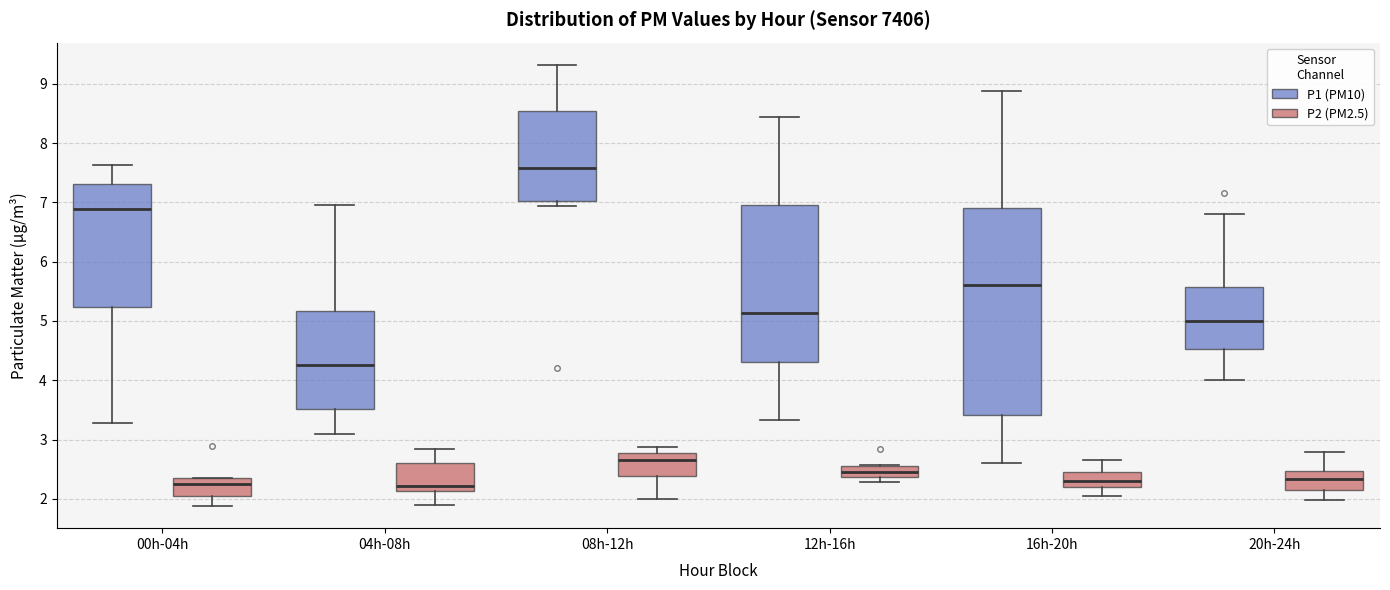

Where is the lower edge of the box for 08h-12h (P1 (PM10)) on the y-axis? The values are not printed on the chart, so give them approximately, as read against the axis.

7.0